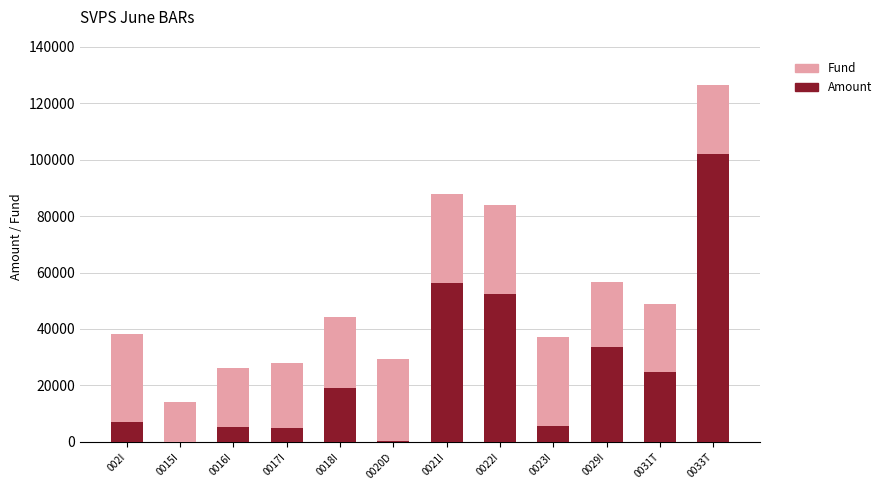

Count the number of data series in this chart.

2